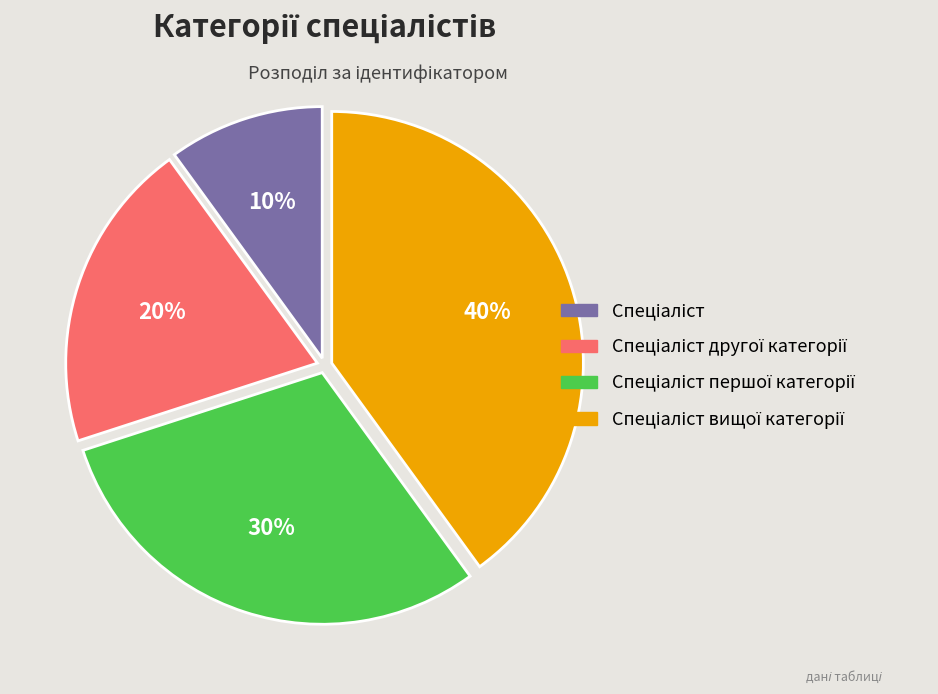

Is there any slice that represents more than half of the pie?

No